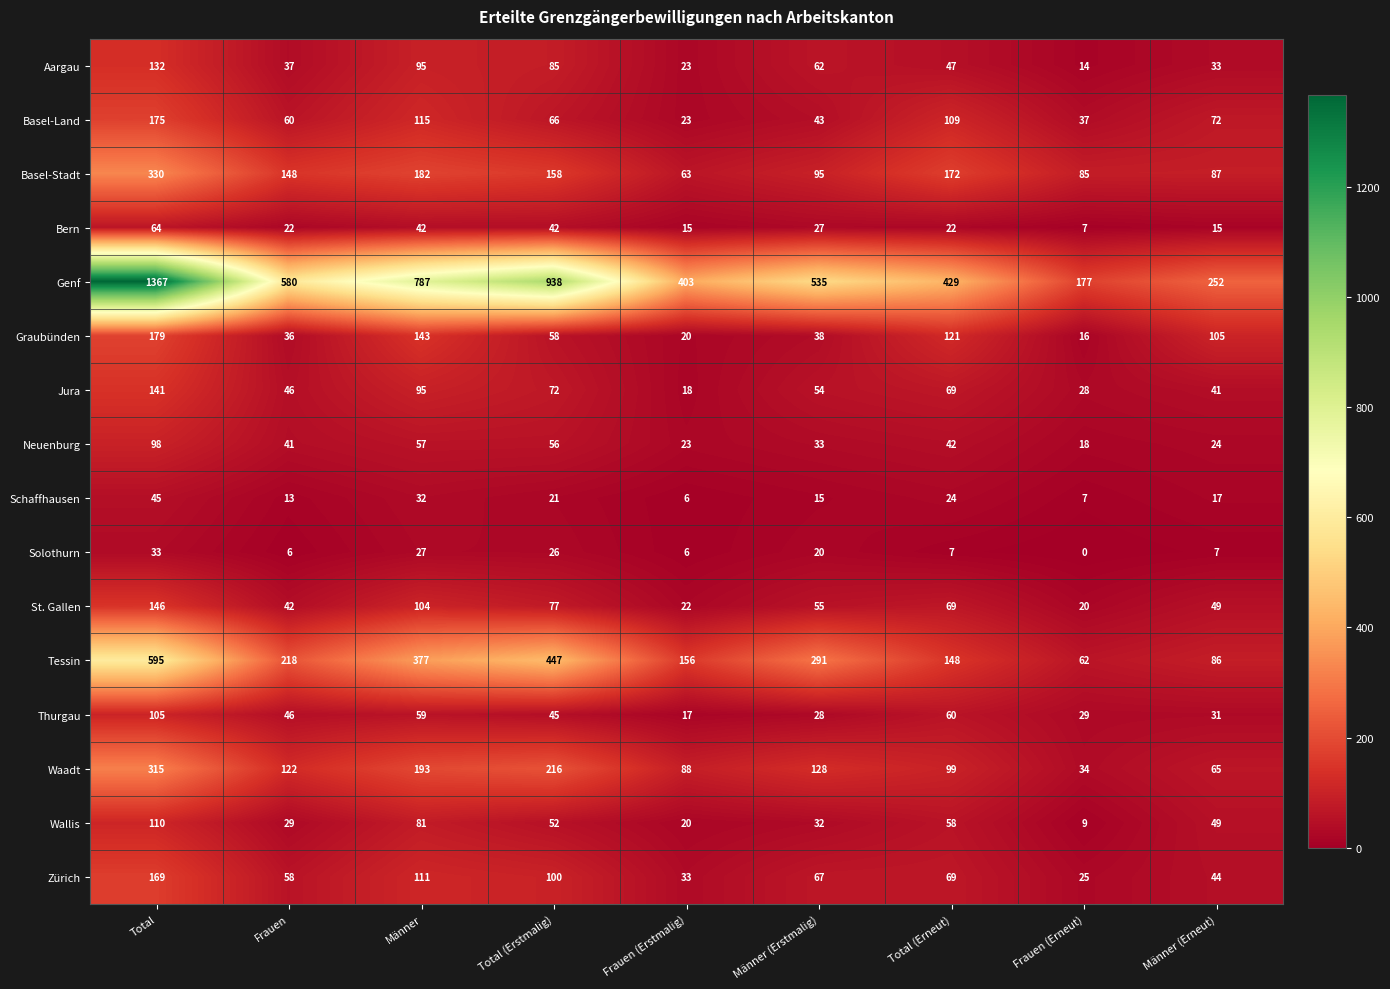

At how many categories does at least one series exceed 623?

3